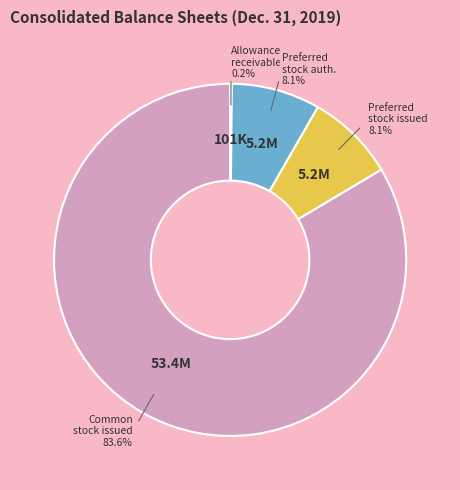

Is there any slice that represents more than half of the pie?

Yes